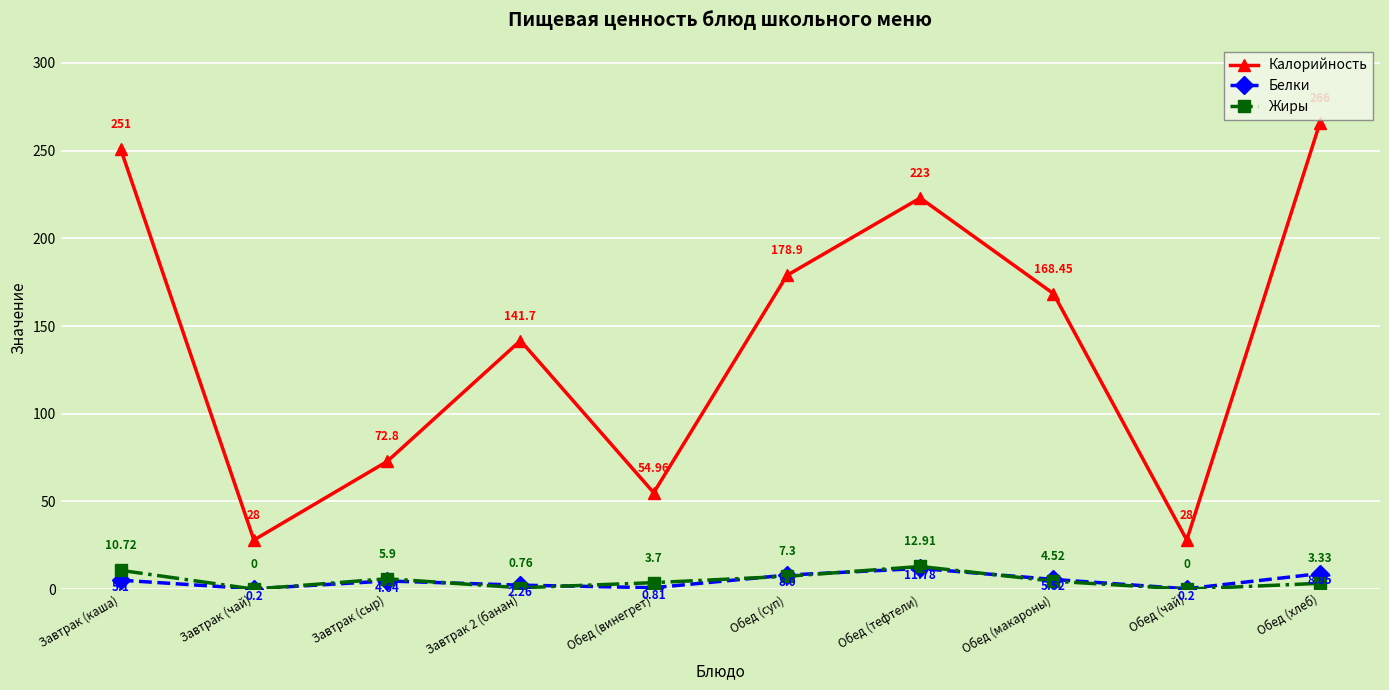

What position from the right is Обед (хлеб)?

1